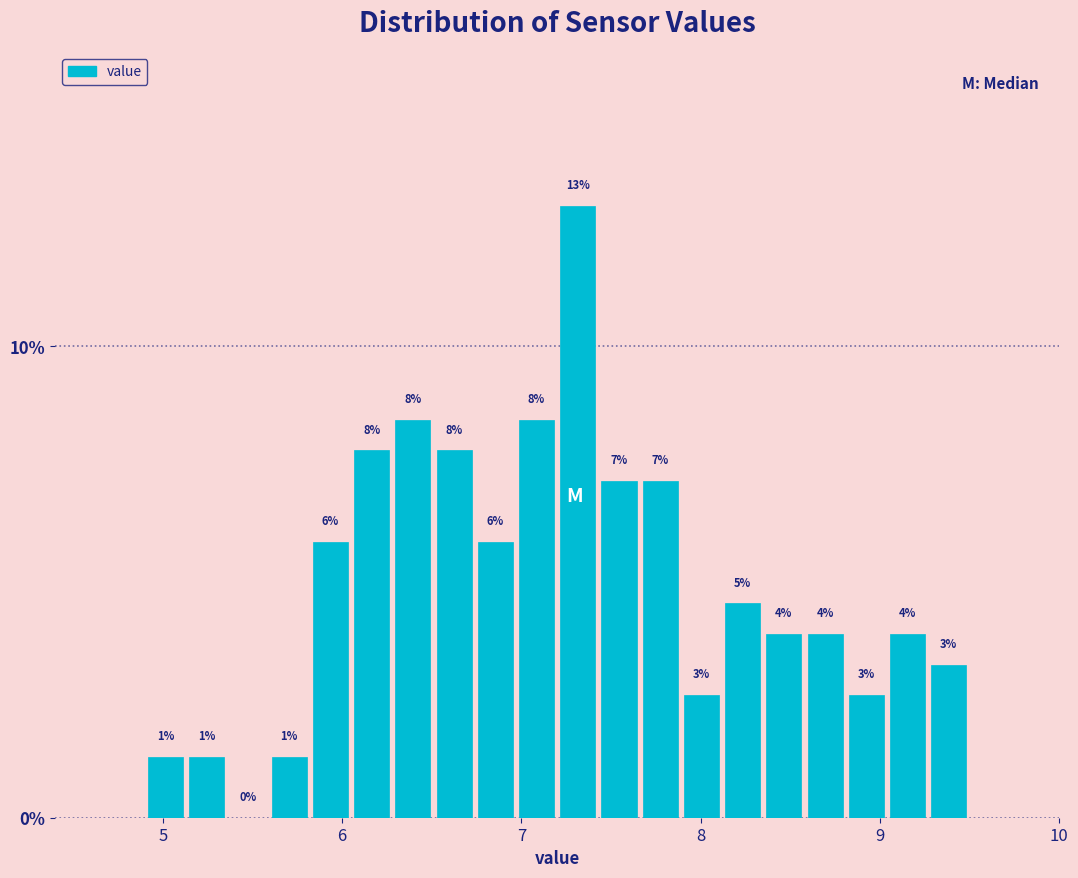

Around what value on the x-axis is the tallest bar? Give the approximate position of its centre, as read against the axis.

7.3